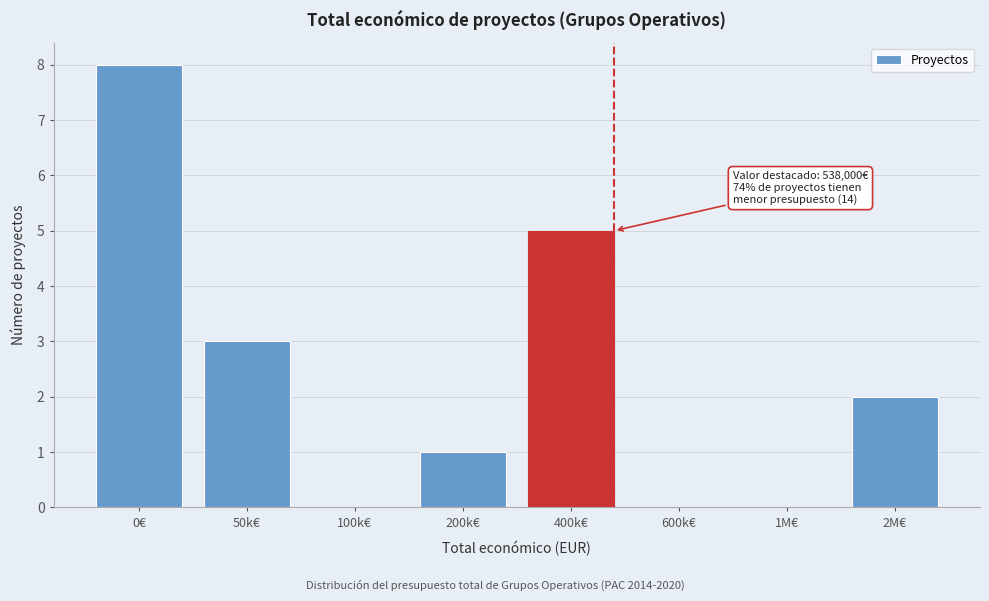

Reading left to right, extract all data points from this chart.

0€=8	50k€=3	100k€=0	200k€=1	400k€=5	600k€=0	1M€=0	2M€=2